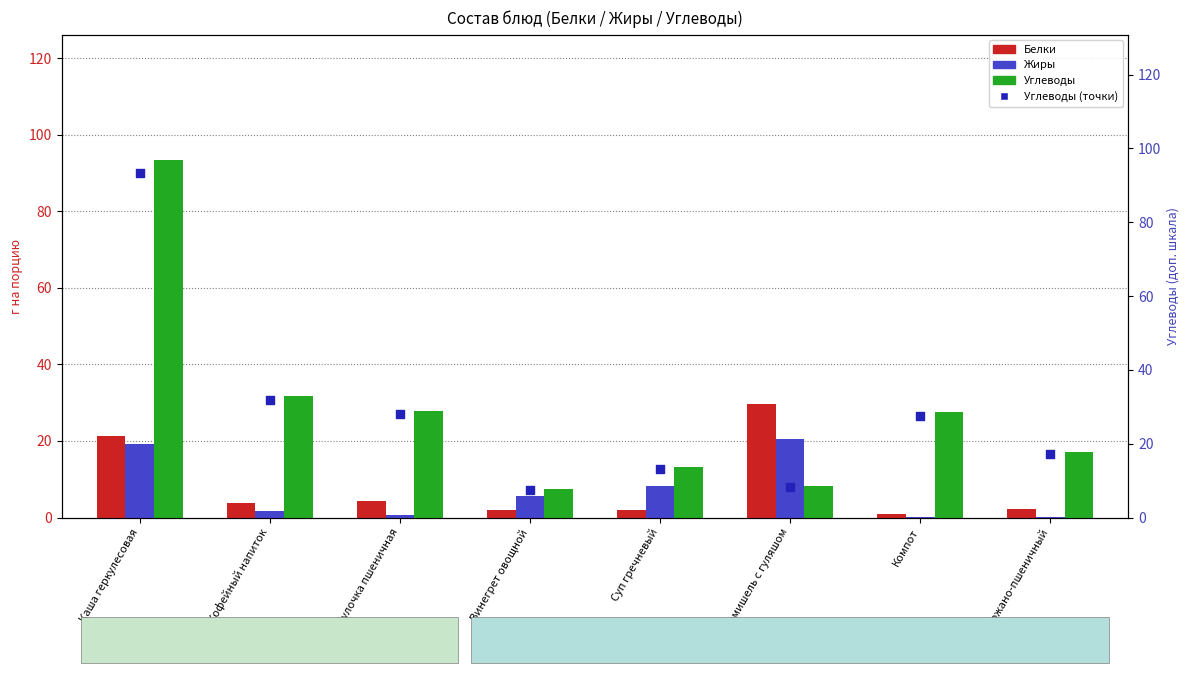

Which series has the largest total across all categories?

Углеводы